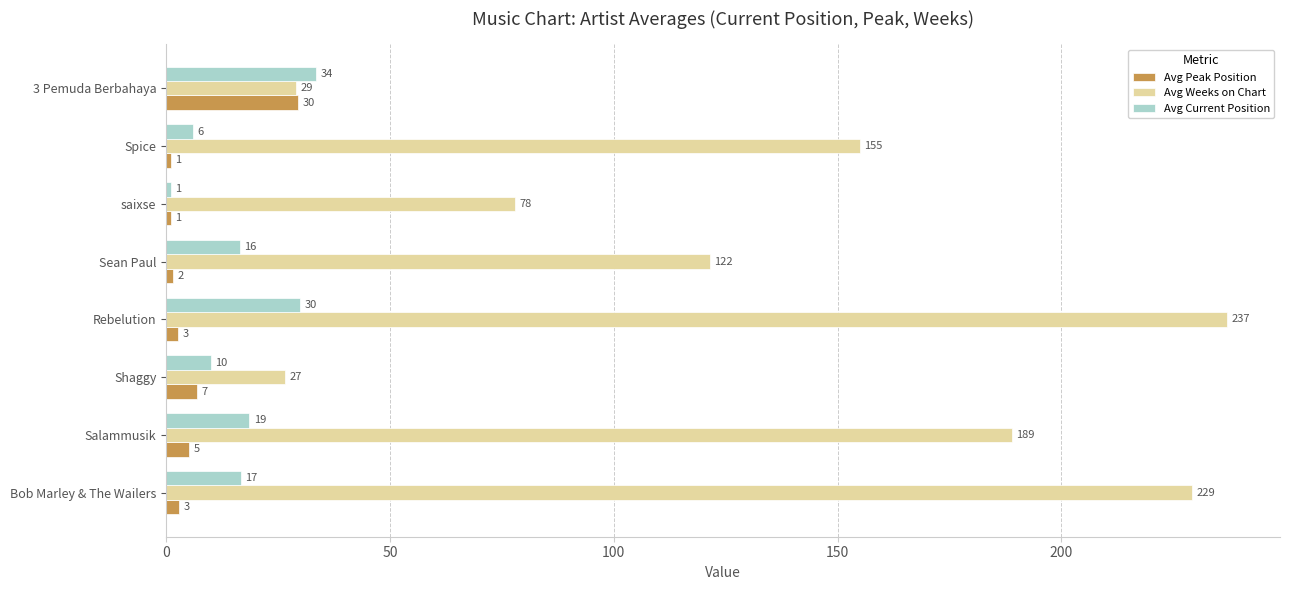

Is it true that Avg Current Position equals 51.4 at 3 Pemuda Berbahaya?

False